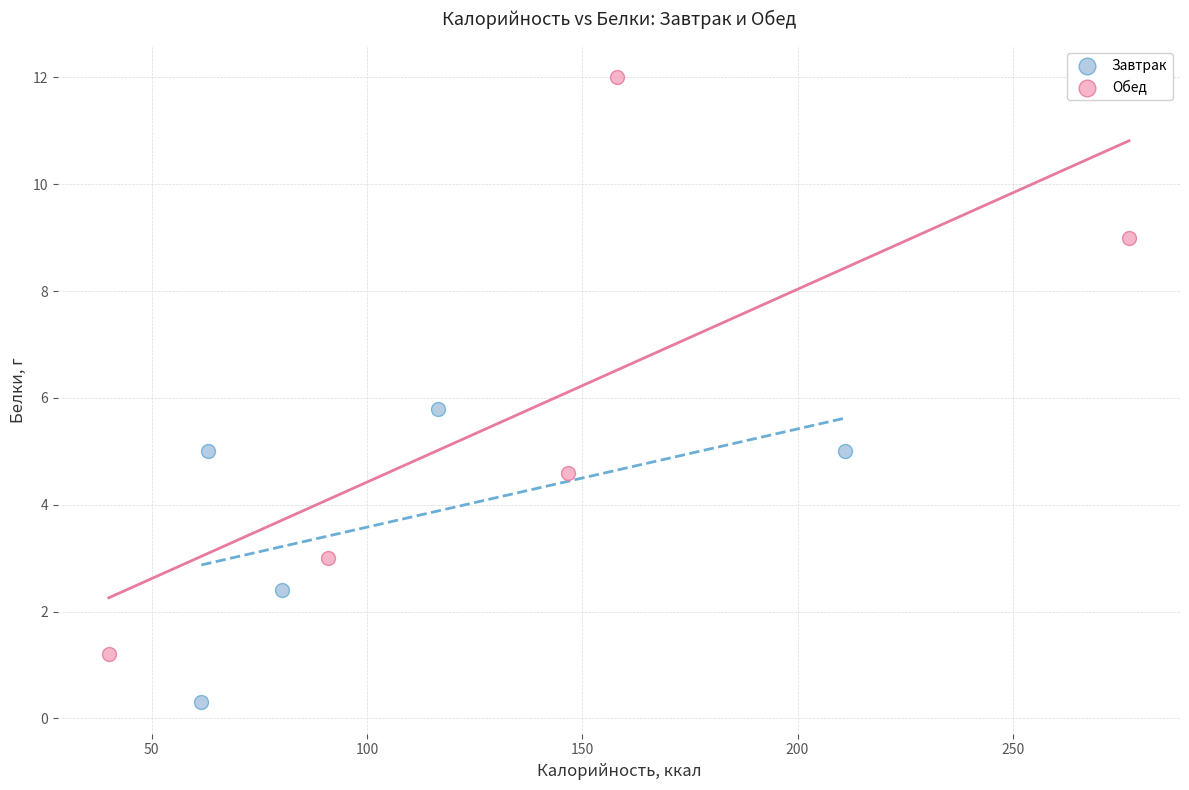

Which series reaches the maximum Y coordinate?

Обед